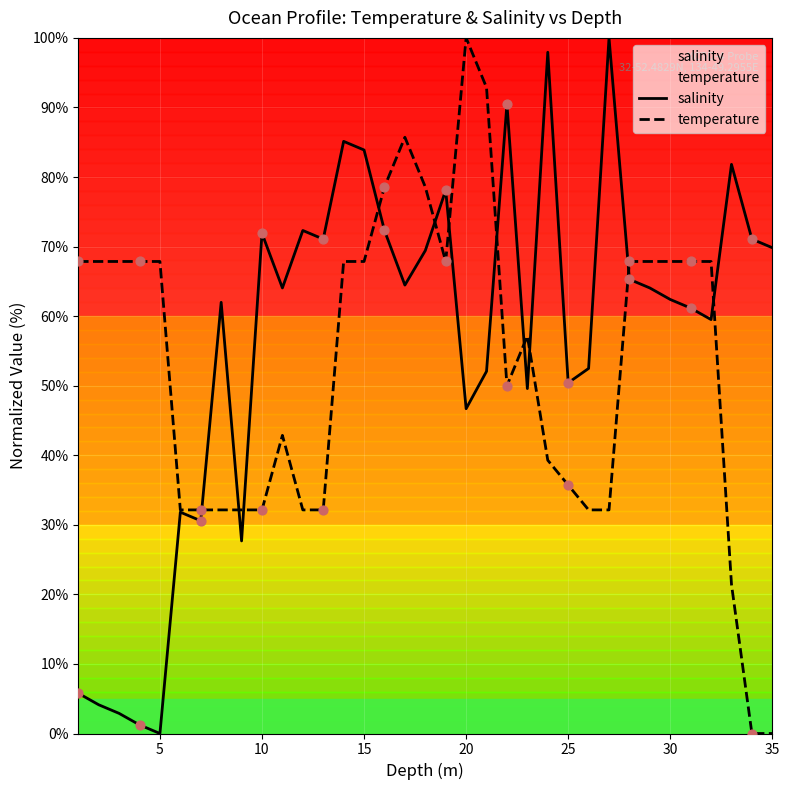

Which series reaches the minimum Y coordinate?

salinity